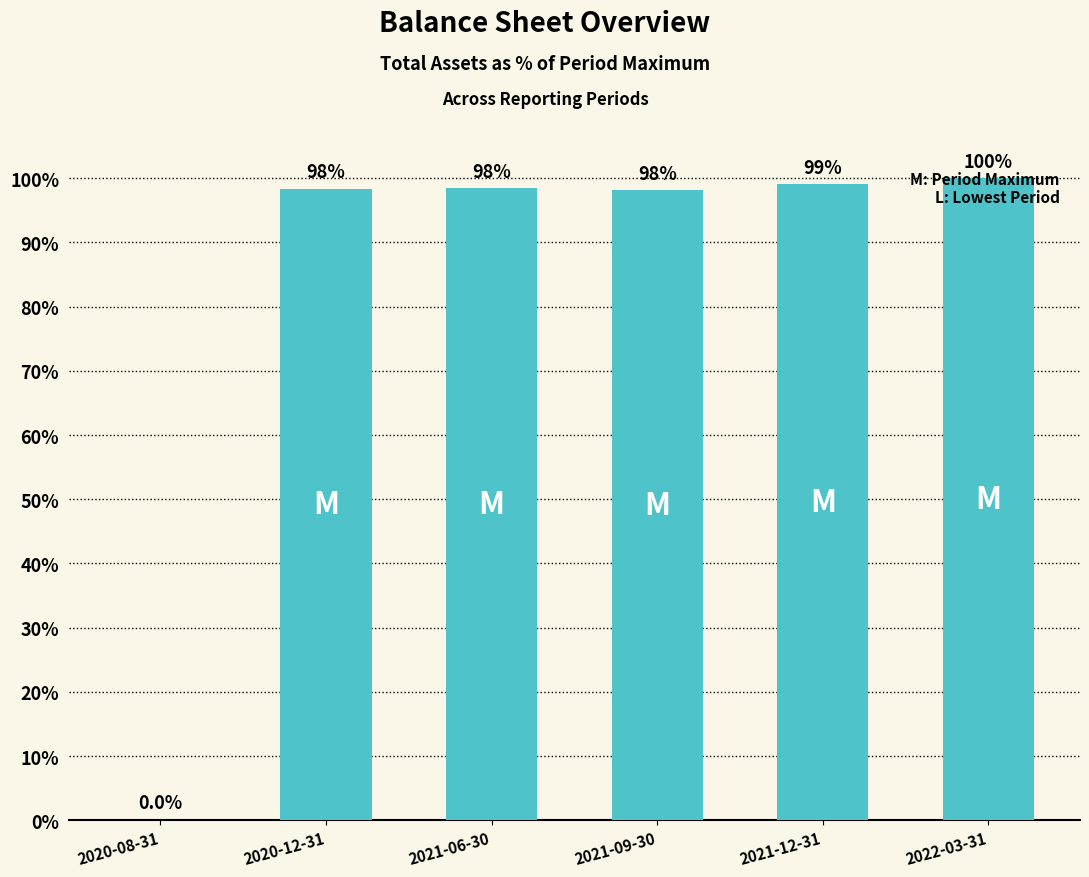

What is the sum of all values?

494.0